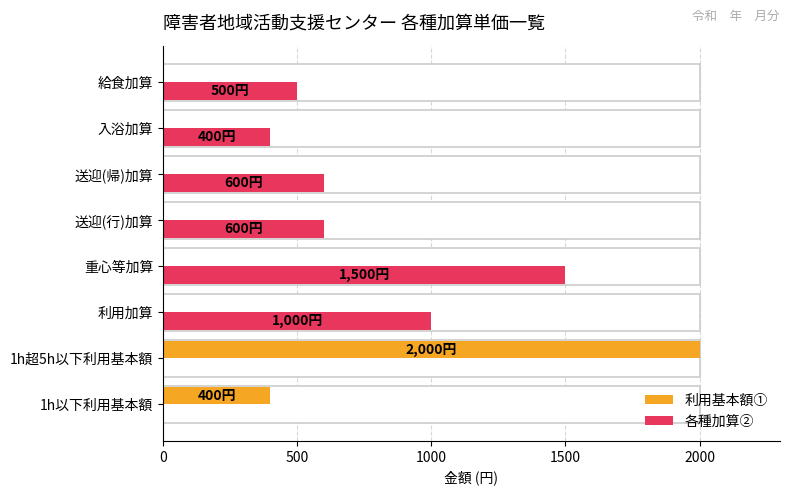

What is the value of the 各種加算② bar at the 7th from the left?

400